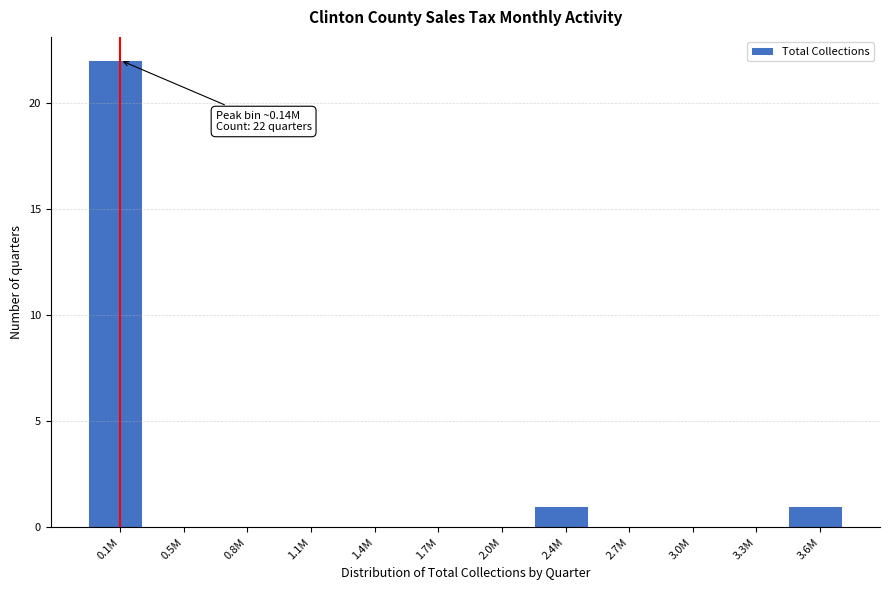

Reading right to left, extract all data points from this chart.

3.6M=1	3.3M=0	3.0M=0	2.7M=0	2.4M=1	2.0M=0	1.7M=0	1.4M=0	1.1M=0	0.8M=0	0.5M=0	0.1M=22